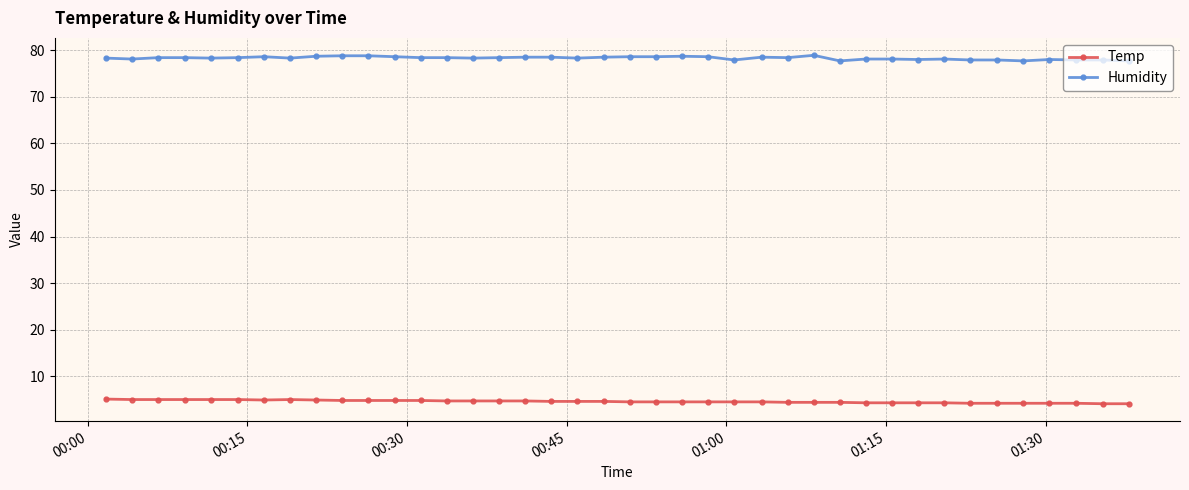

True or false: Humidity and Temp cross at least once.

False